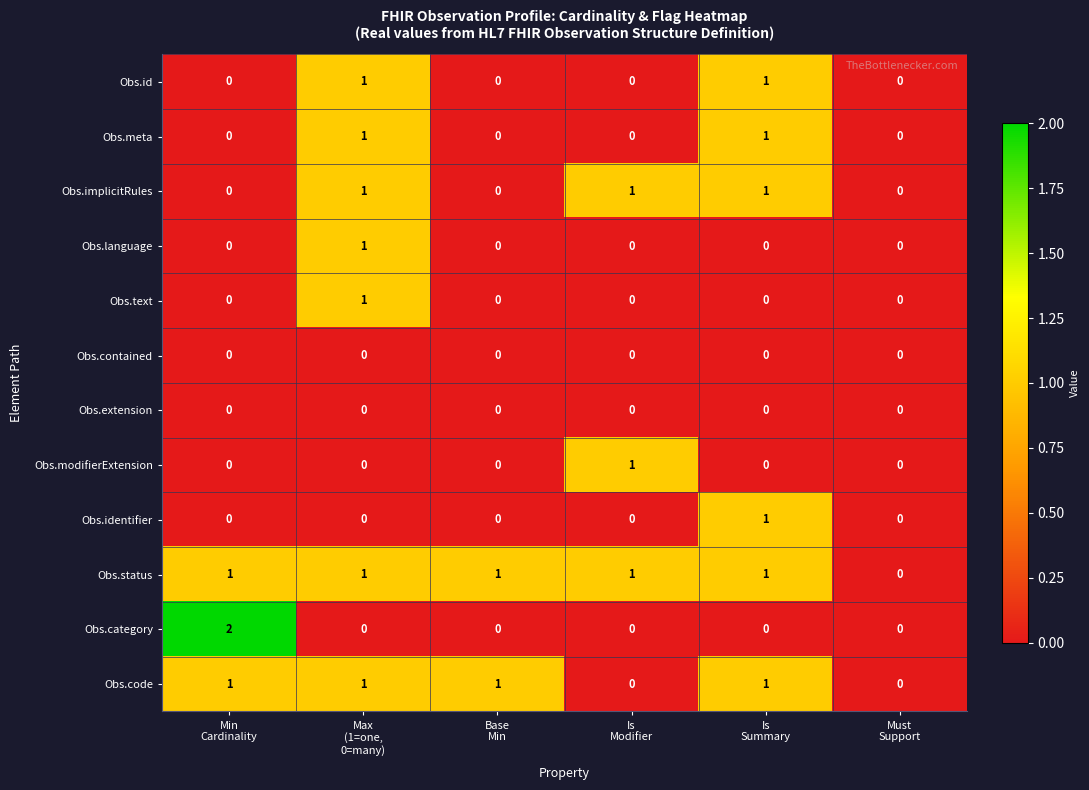

What is the greatest value displayed?

2